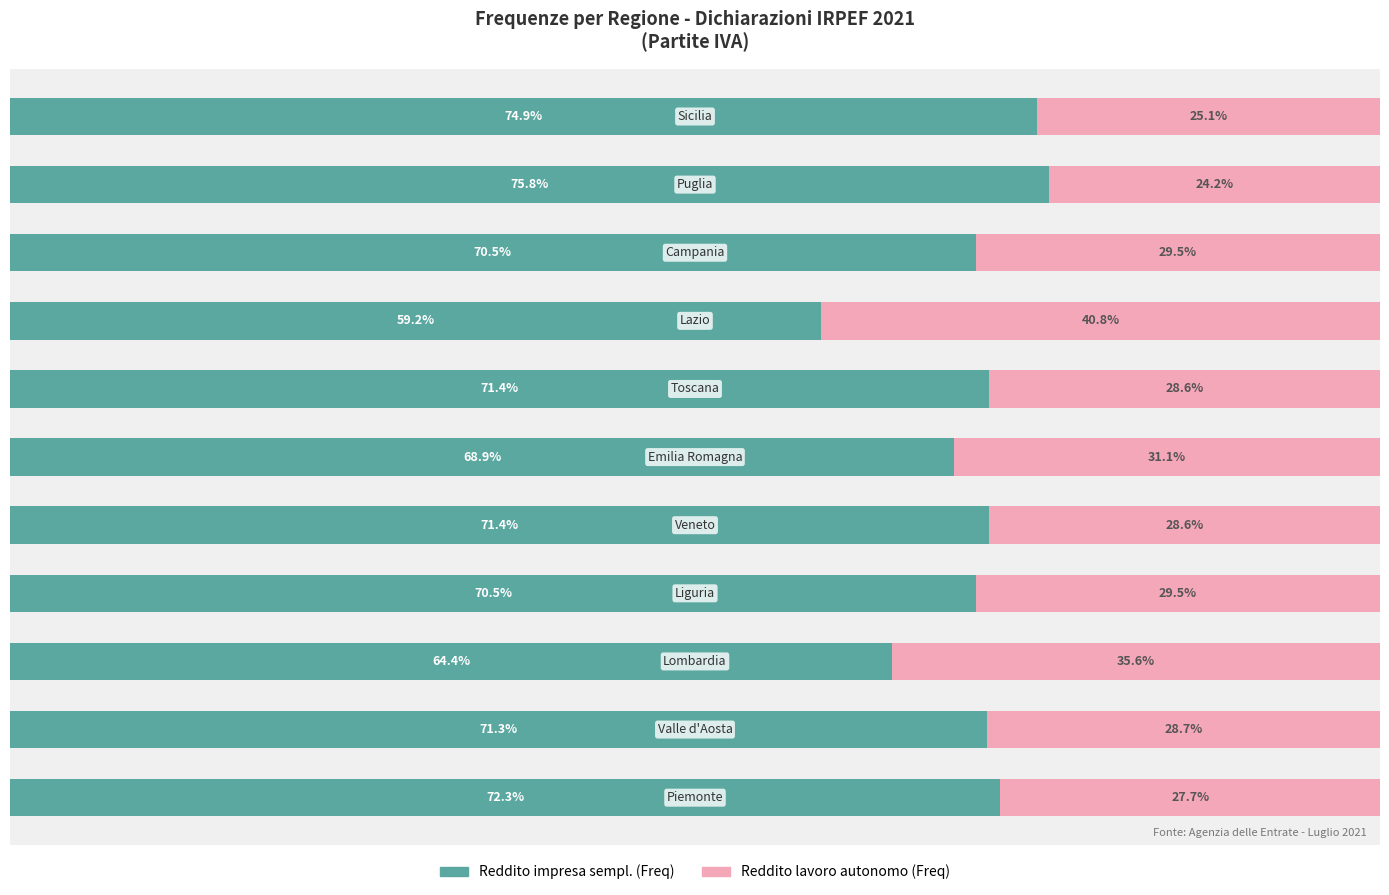

Reading left to right, list all the values displayed in this chart.

Reddito impresa sempl.: 0=72.3	1=71.3	2=64.4	3=70.5	4=71.4	5=68.9	6=71.4	7=59.2	8=70.5	9=75.8	10=74.9
Reddito lavoro autonomo: 0=27.7	1=28.7	2=35.6	3=29.5	4=28.6	5=31.1	6=28.6	7=40.8	8=29.5	9=24.2	10=25.1